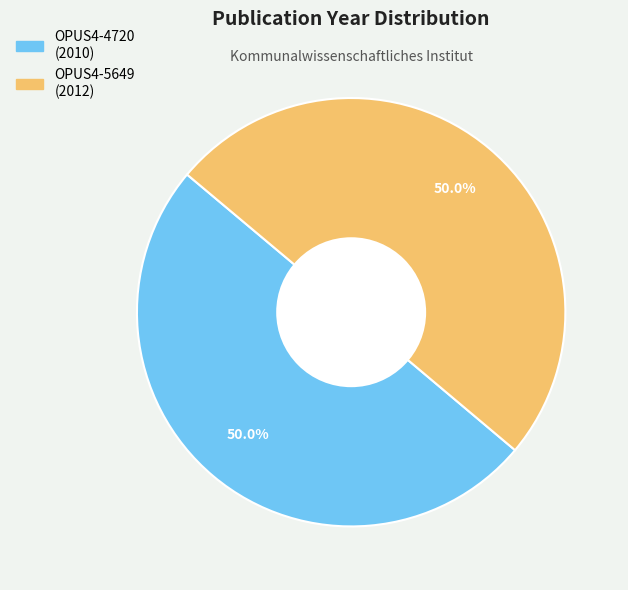

The OPUS4-4720 slice represents 56% of the pie. True or false?

False